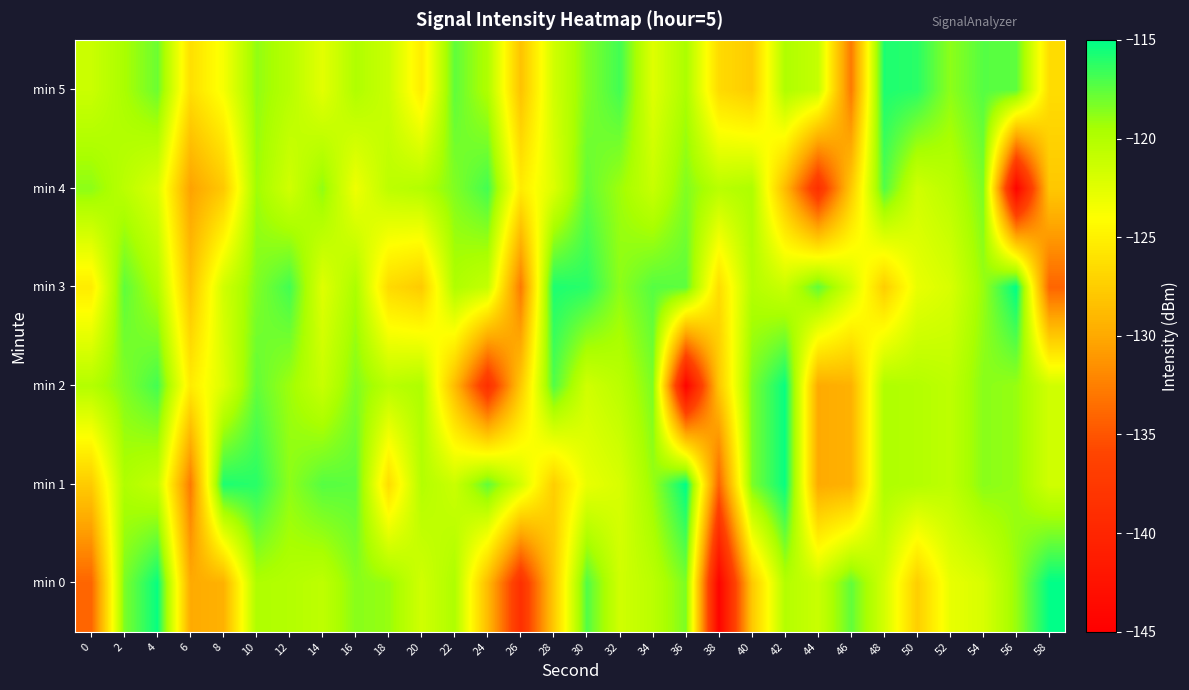

What is the total value across all series at 42?

-720.4